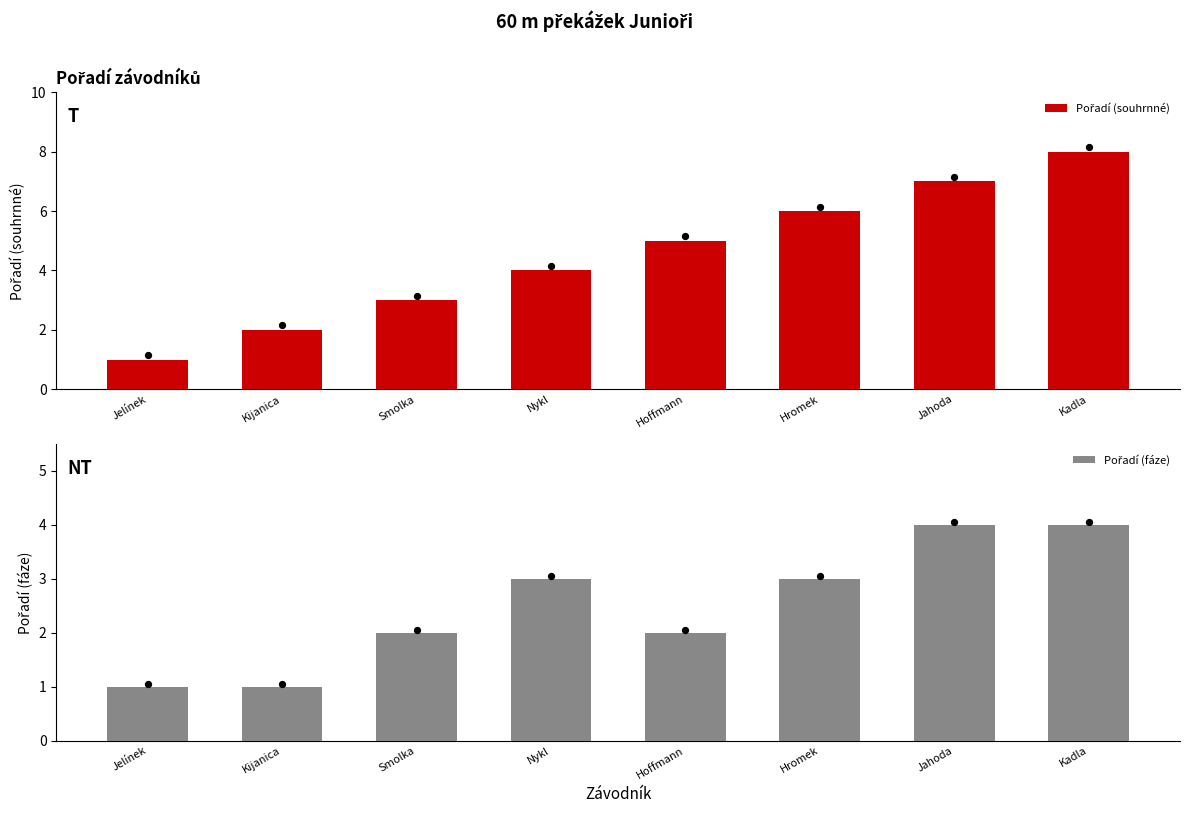

Which series has the largest Y range (max minus min)?

Pořadí (souhrnné)